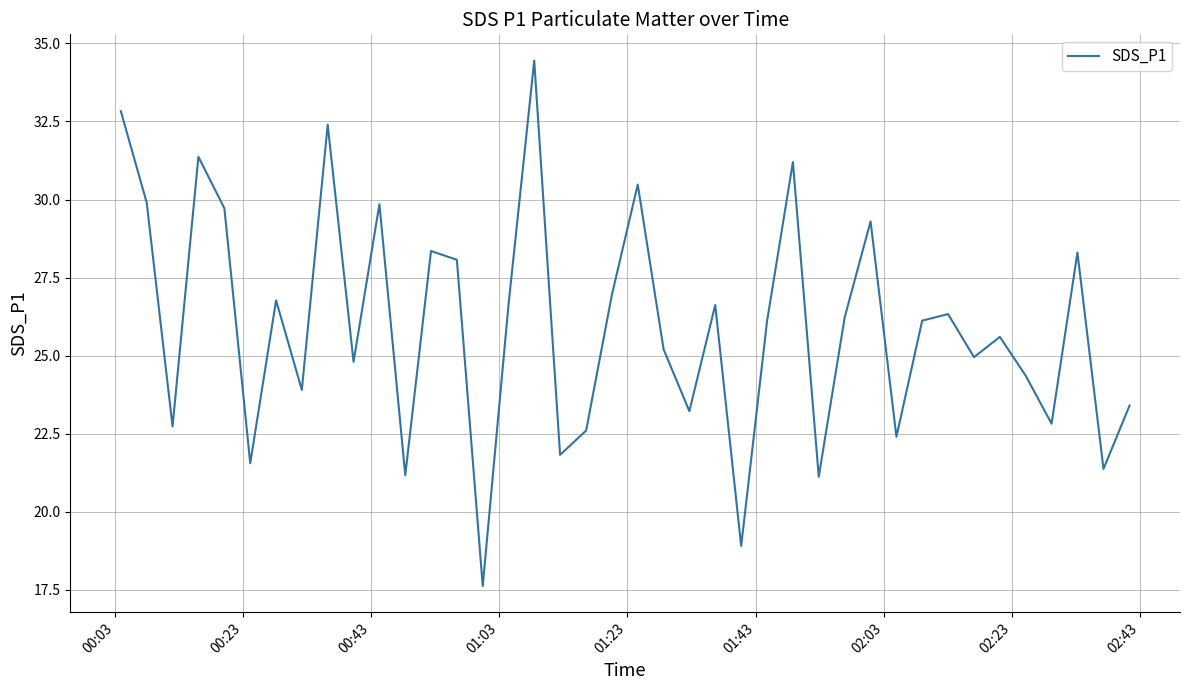

How many values exceed 26?

21